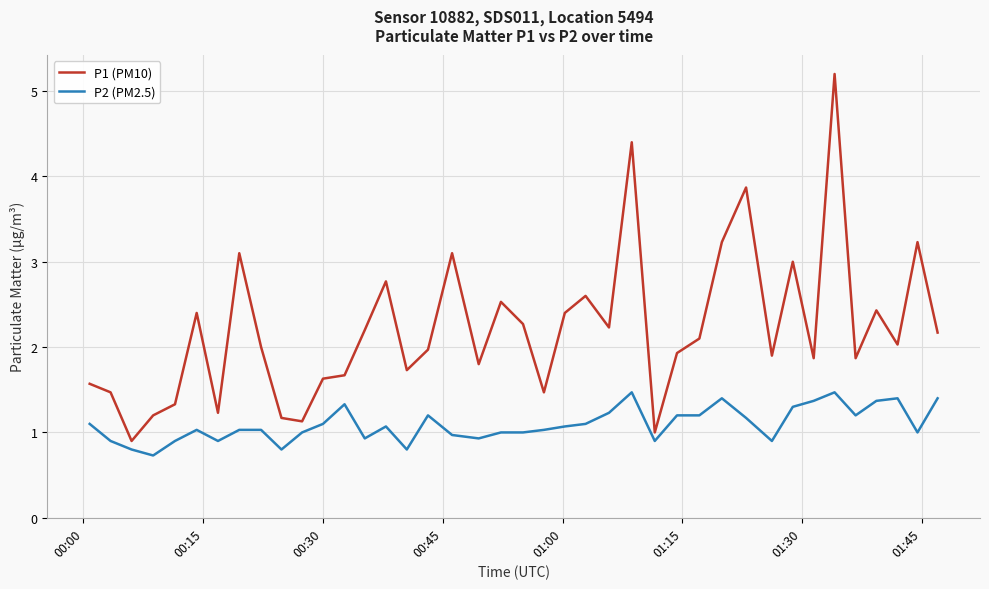

Which series has the widest spread of values?

P1 (PM10)